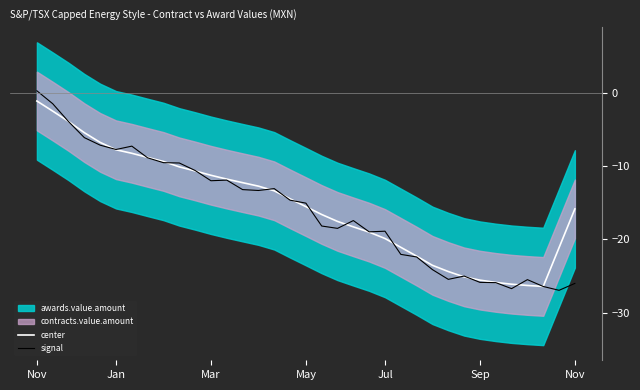

What is the sum of the center values at 24 and 26?

-46.7